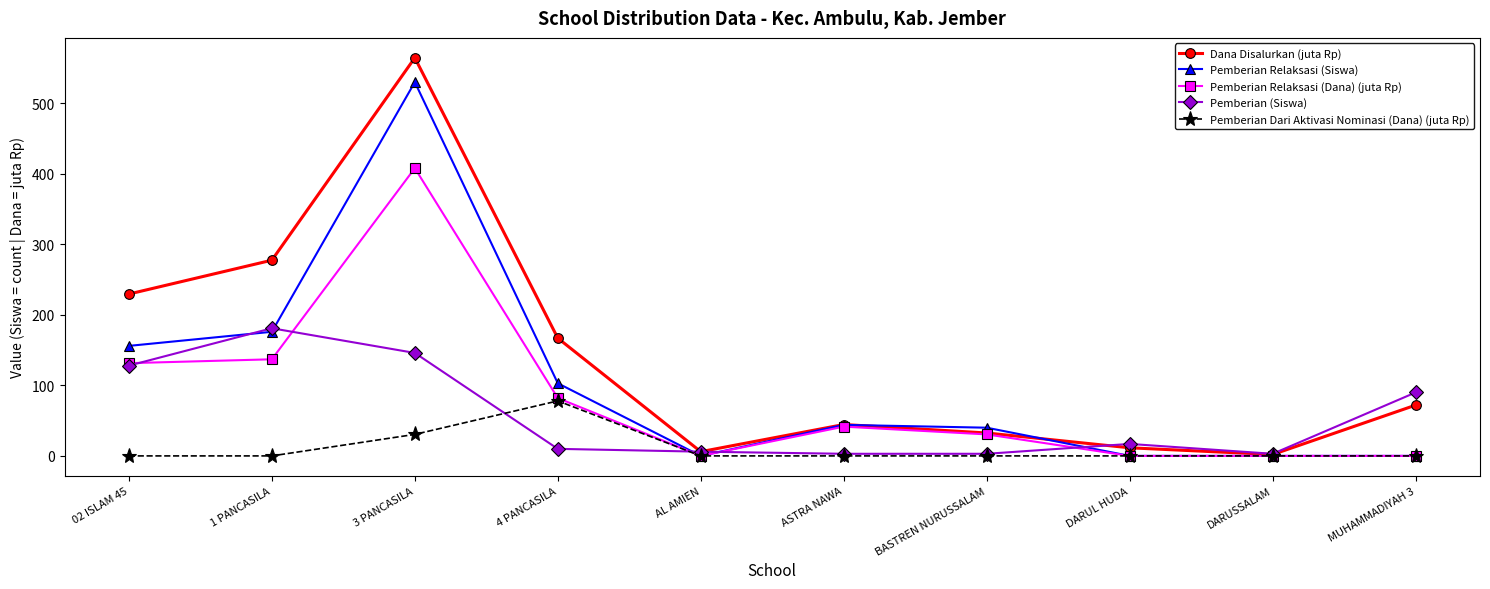

At which category is the sum across all series the highest?

3 PANCASILA